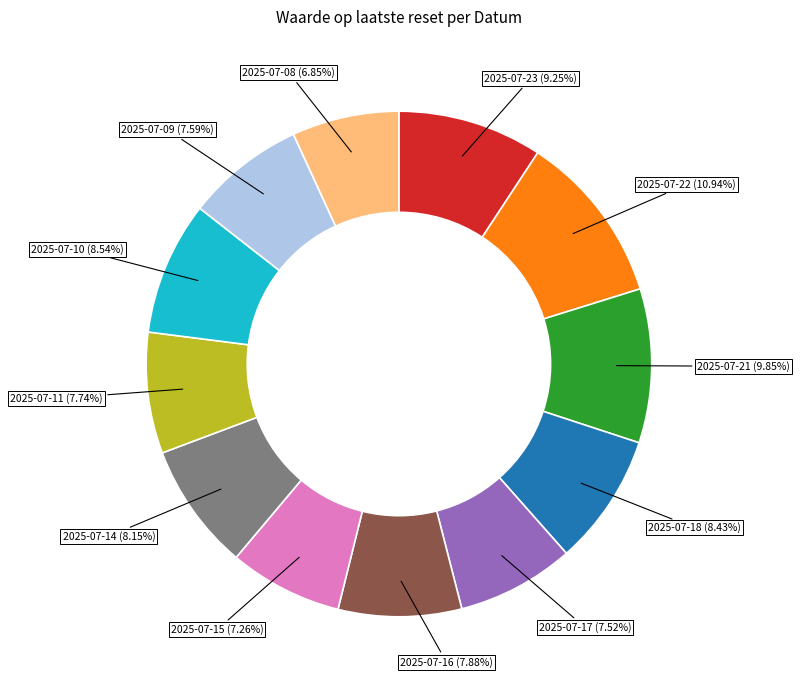

Is there any slice that represents more than half of the pie?

No